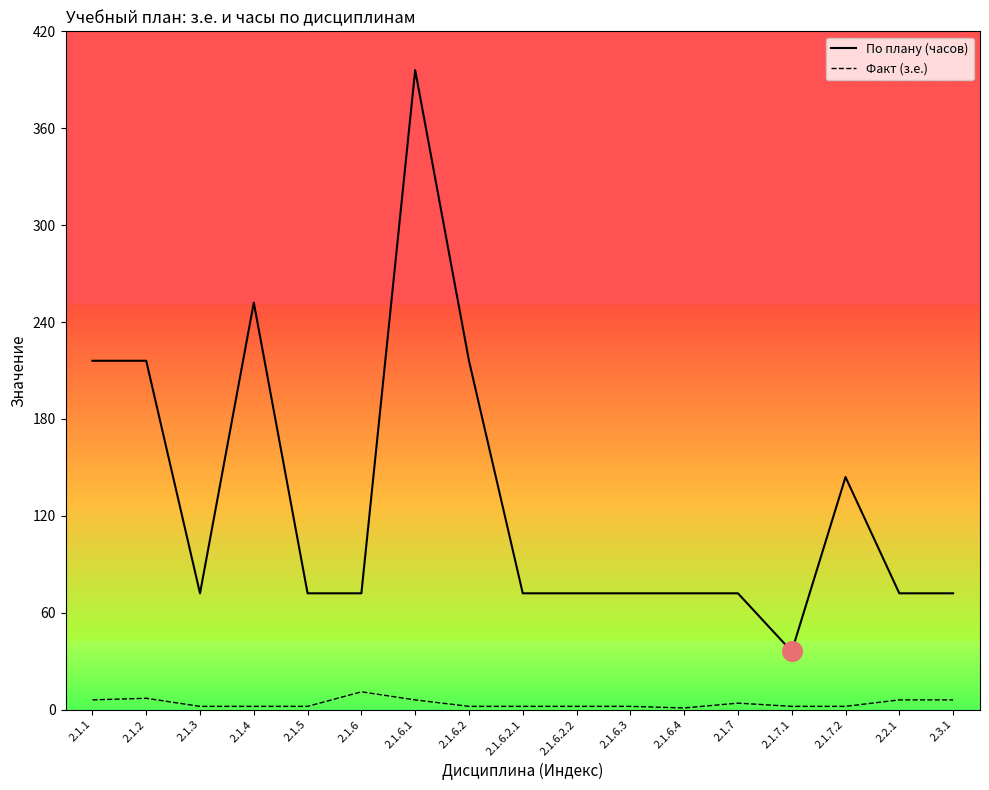

What are all the series names shown in the legend?

По плану (часов), Факт (з.е.)